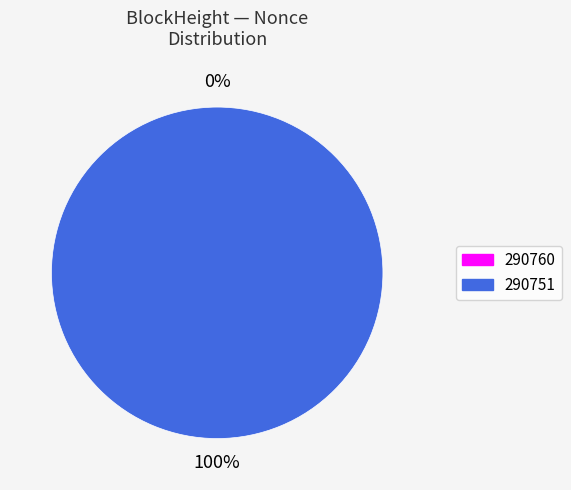

Is it true that 290751 is 100% of the pie?

True